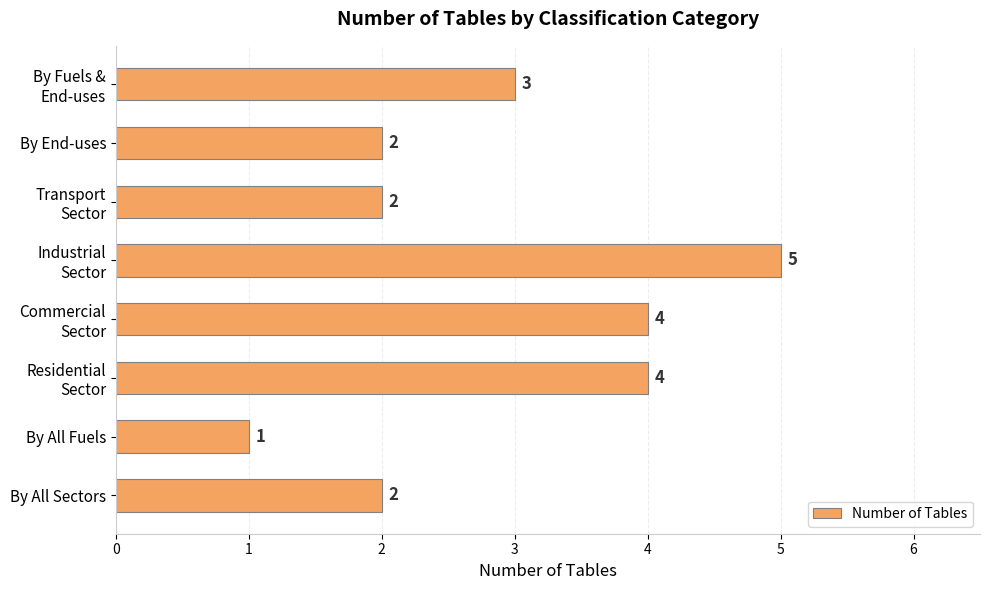

Does the chart contain any negative values?

No